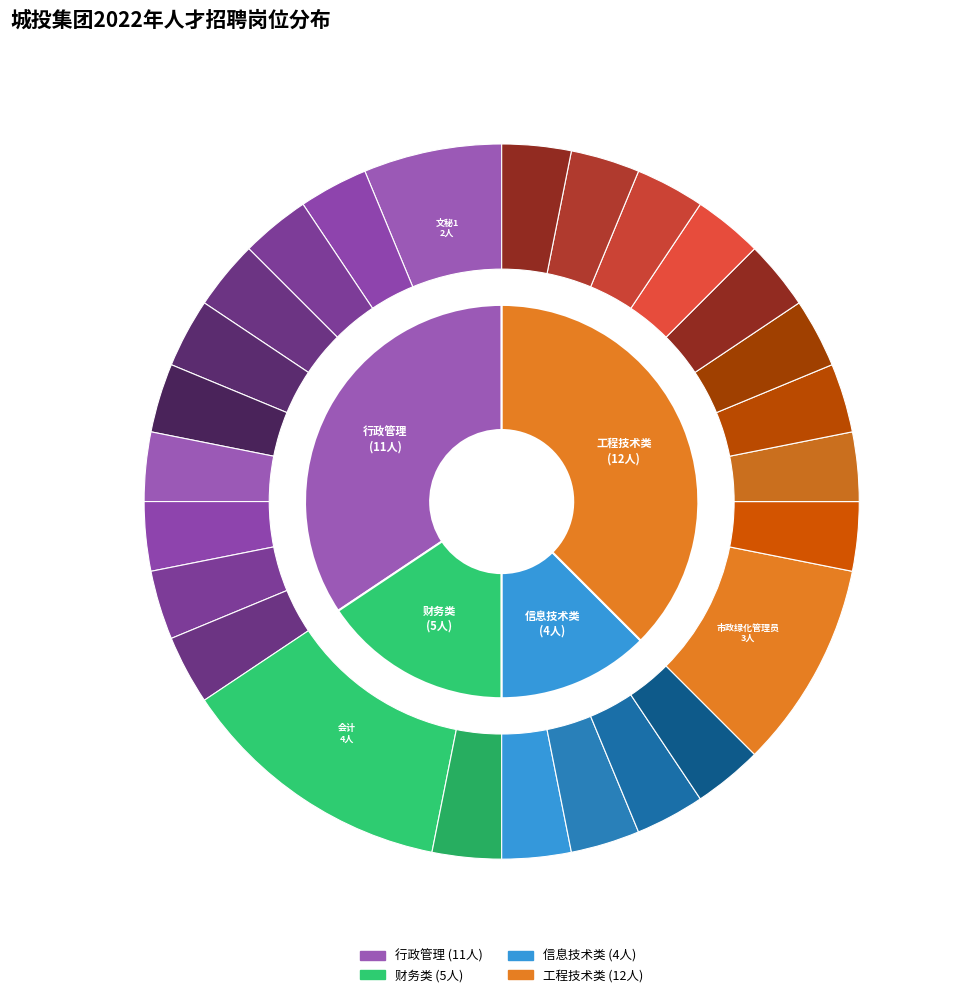

True or false: 信息技术管理员2 accounts for 3% of the total.

True